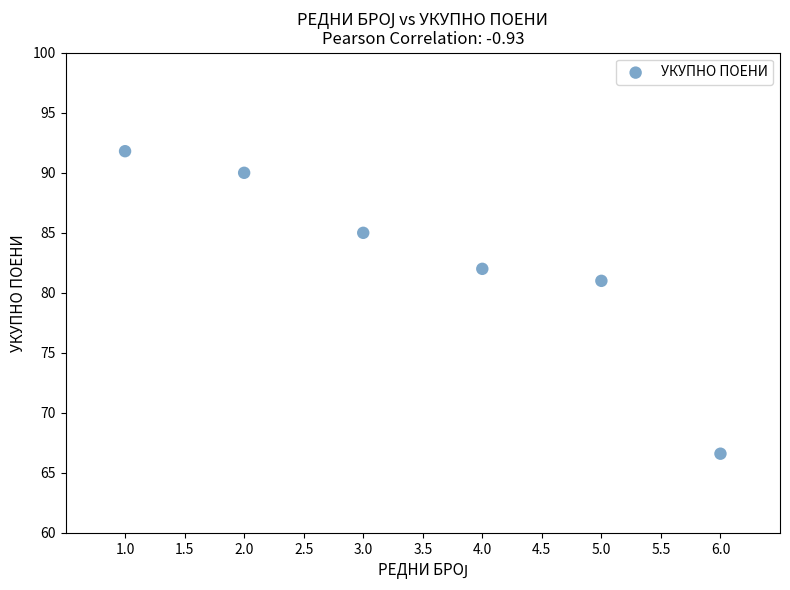

What is the average X value?

3.5